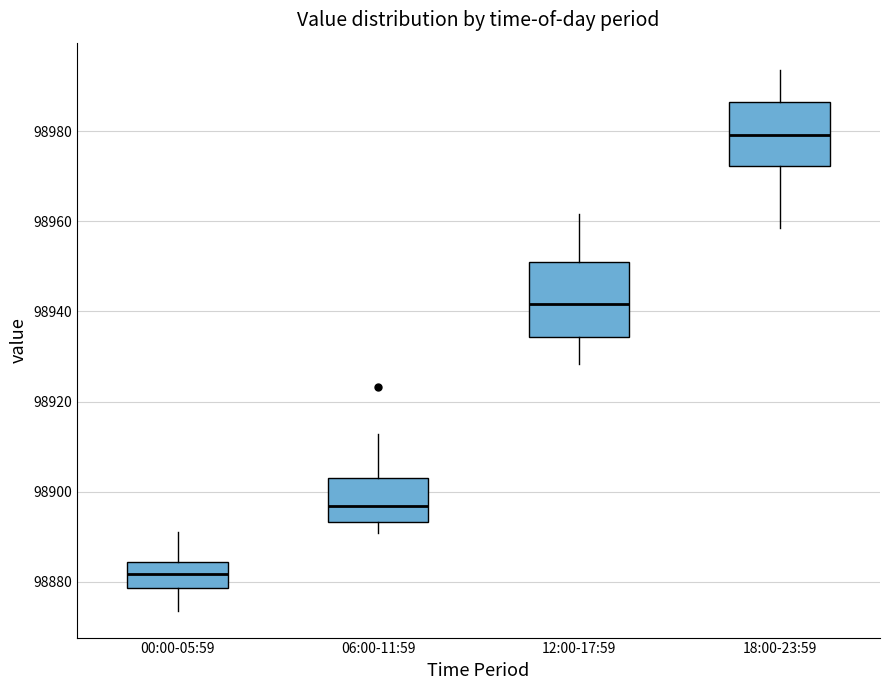

Where does the lower whisker of the box for 12:00-17:59 end on the y-axis? The values are not printed on the chart, so give them approximately, as read against the axis.

98928